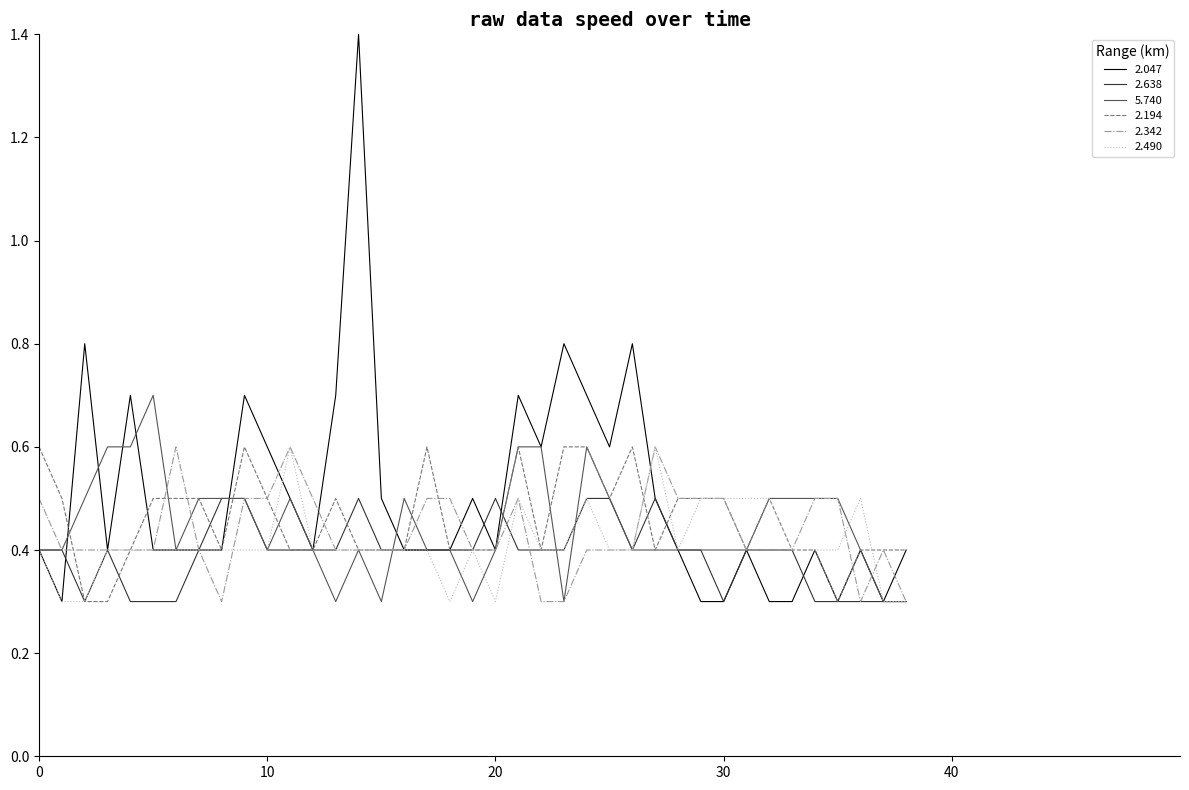

What is the sum of all 2.342 values?

16.9